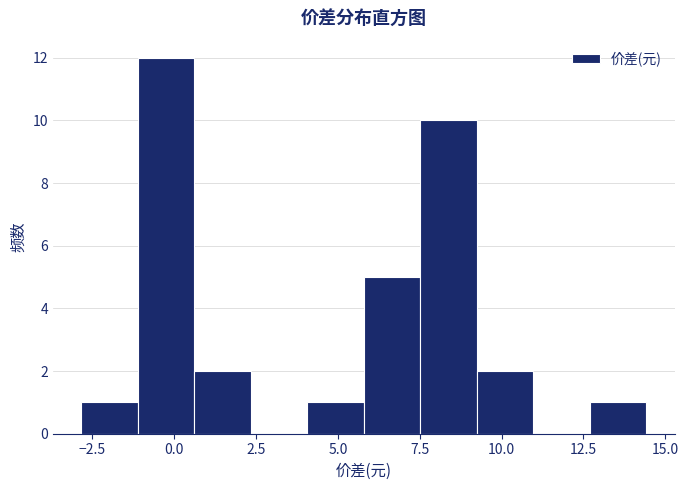

Around what value on the x-axis is the tallest bar? Give the approximate position of its centre, as read against the axis.

-0.5